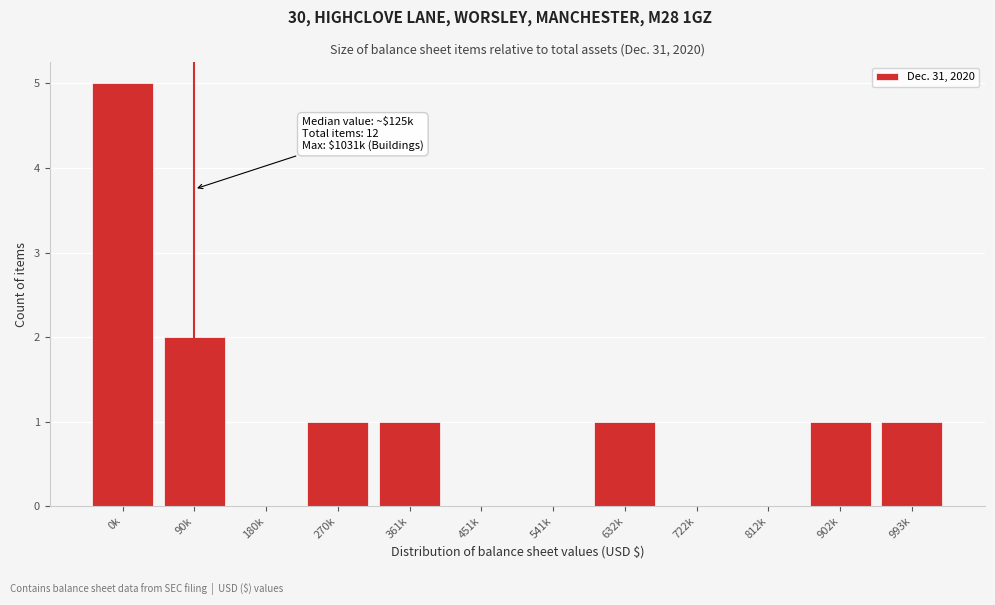

Reading left to right, extract all data points from this chart.

0k=5	90k=2	180k=0	270k=1	361k=1	451k=0	541k=0	632k=1	722k=0	812k=0	902k=1	993k=1